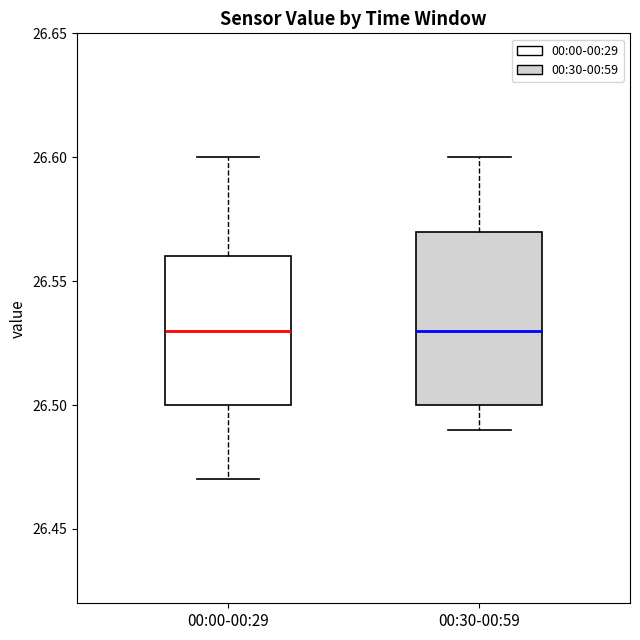

Where is the lower edge of the box for 00:00-00:29 on the y-axis? The values are not printed on the chart, so give them approximately, as read against the axis.

26.50